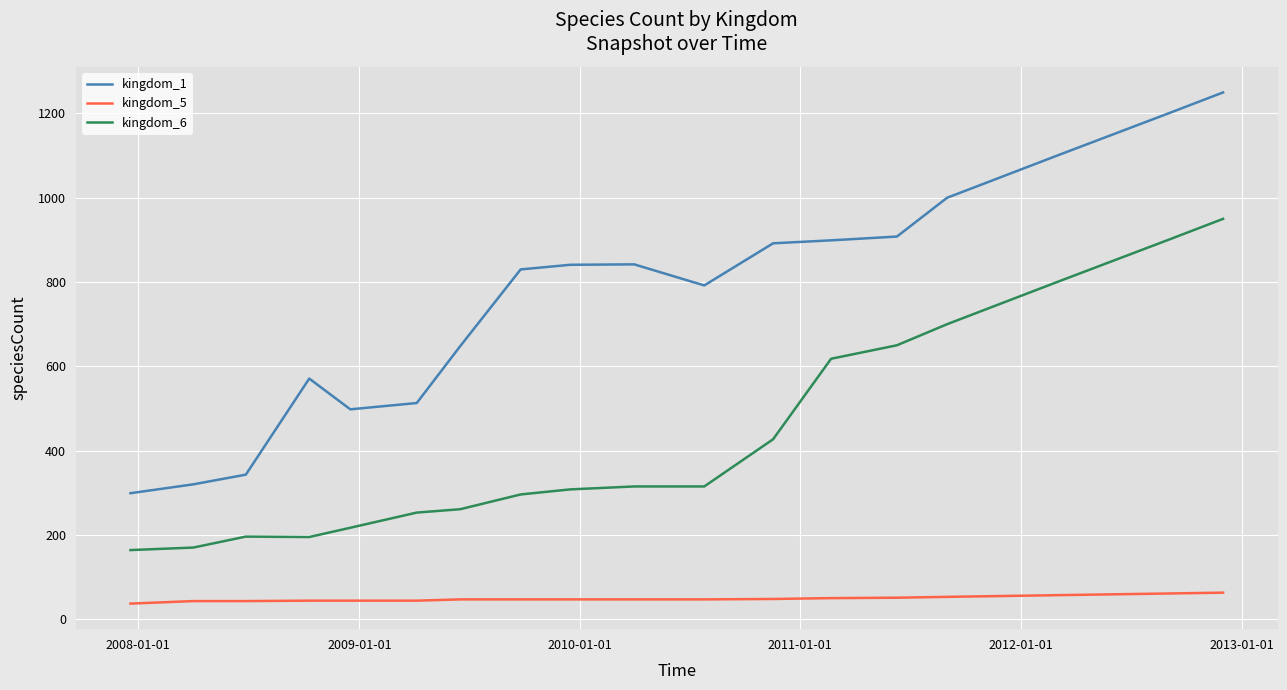

What is the average value of the kingdom_1 series?

797